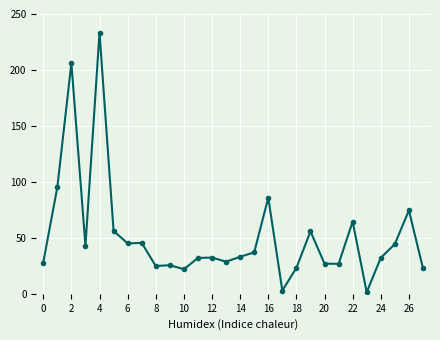

True or false: the data has more than 2 interior local peaks.

True